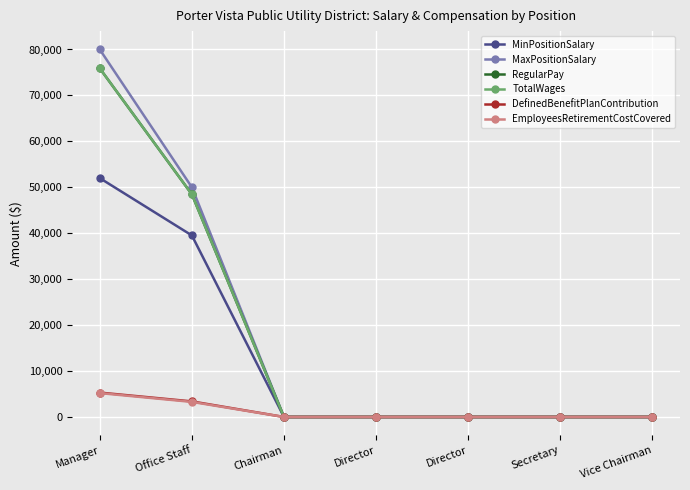

Is this an area chart (filled region under the line)?

No